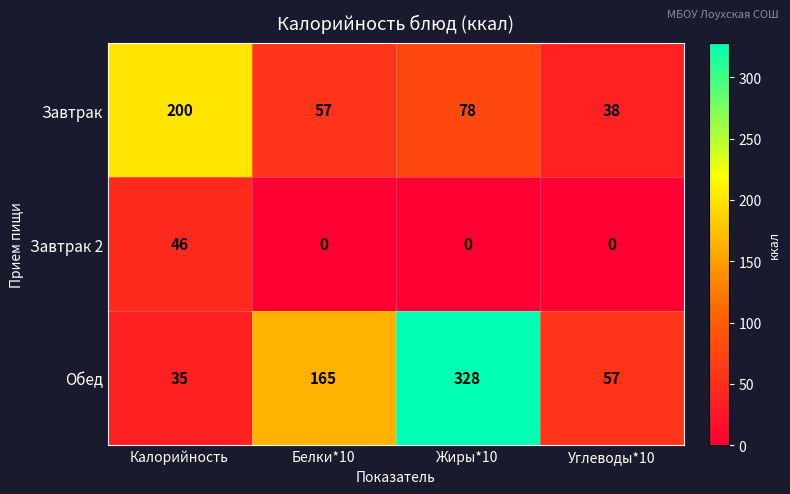

What is the difference between the highest and lowest values at Жиры*10?

328